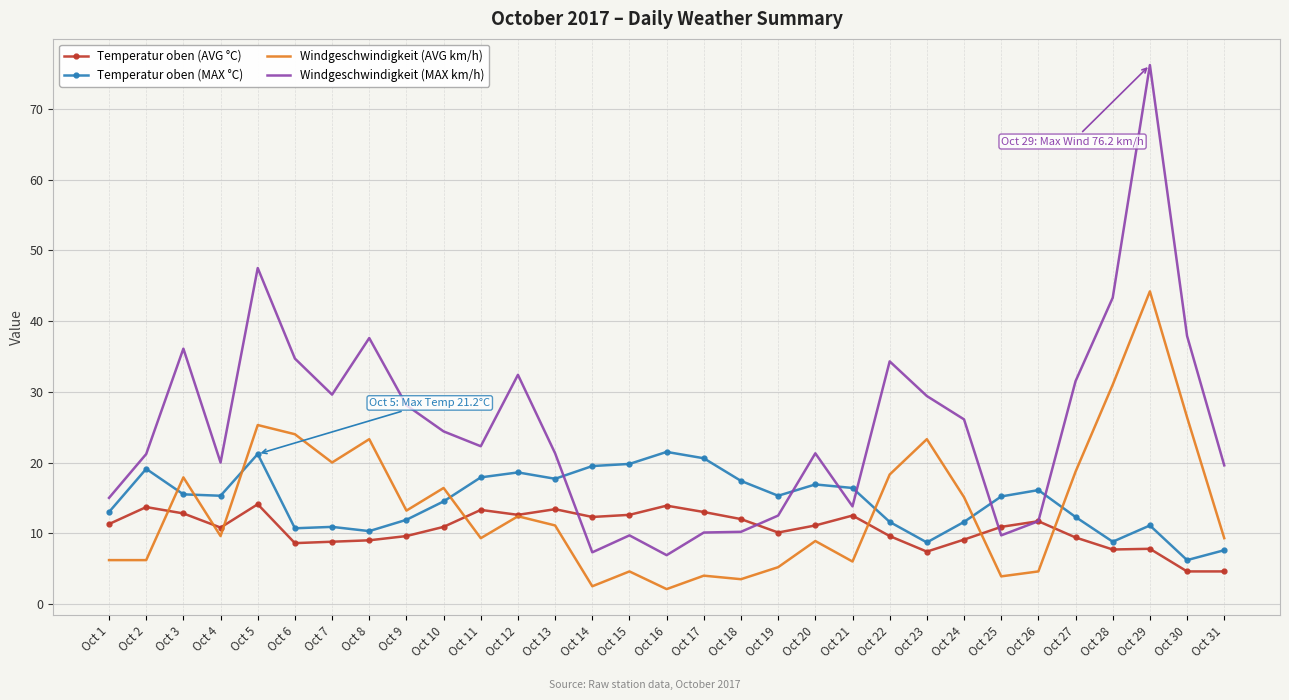

At which category is the sum across all series the highest?

Oct 29